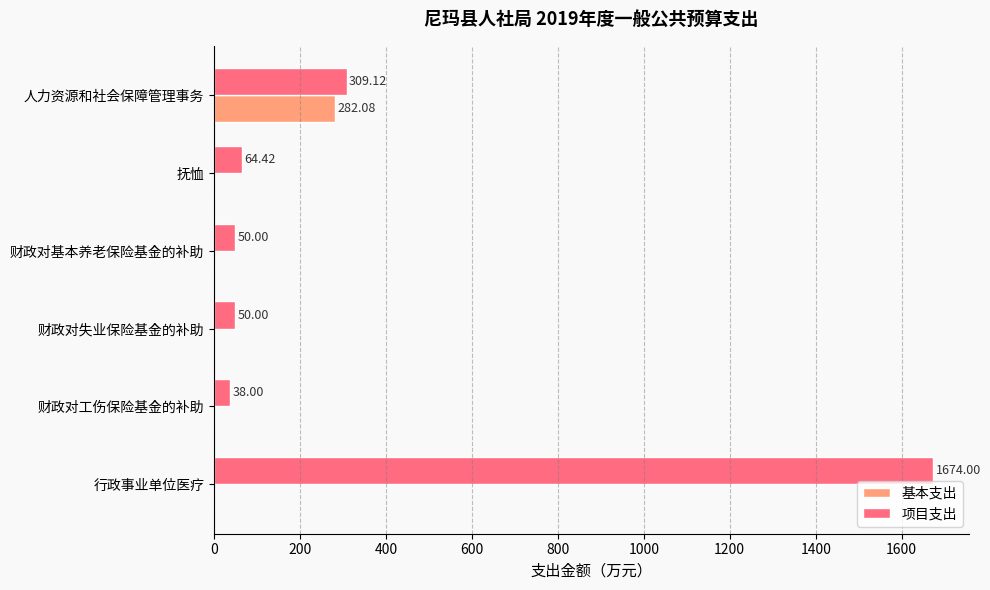

Between 财政对失业保险基金的补助 and 财政对工伤保险基金的补助, which series saw the biggest shift?

项目支出